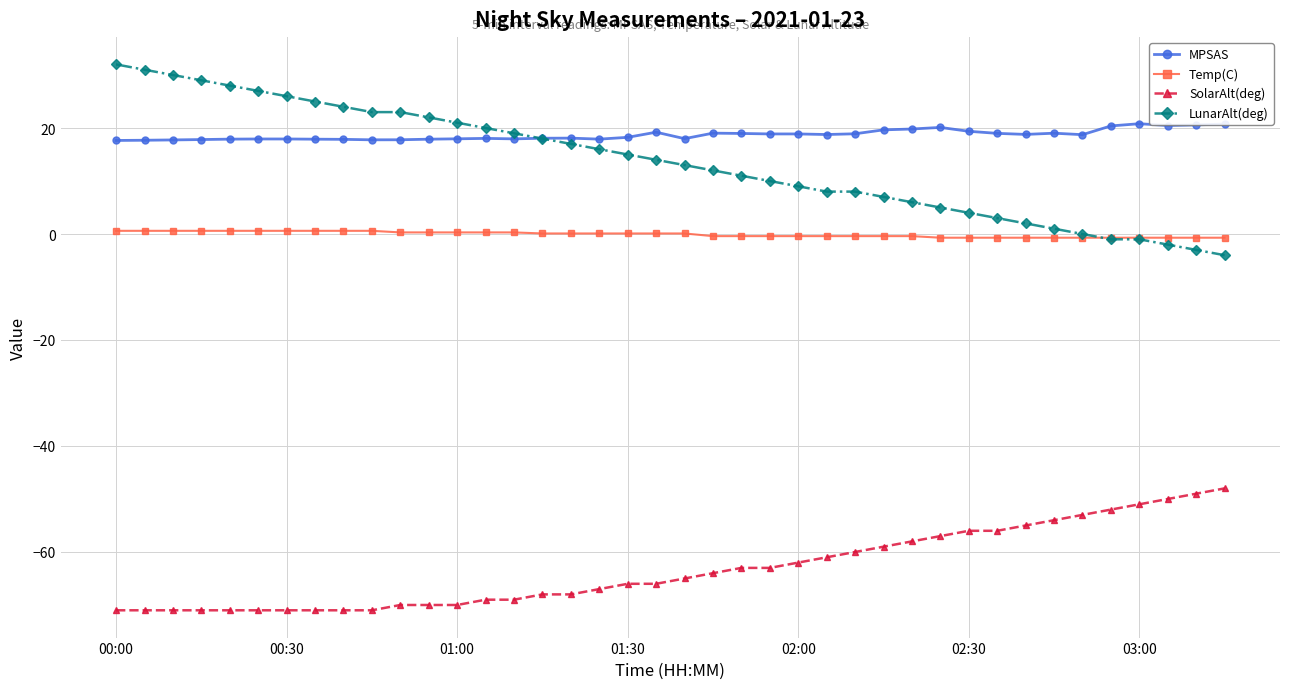

Rank the series by their maximum value, from highest to lowest.

LunarAlt(deg), MPSAS, Temp(C), SolarAlt(deg)